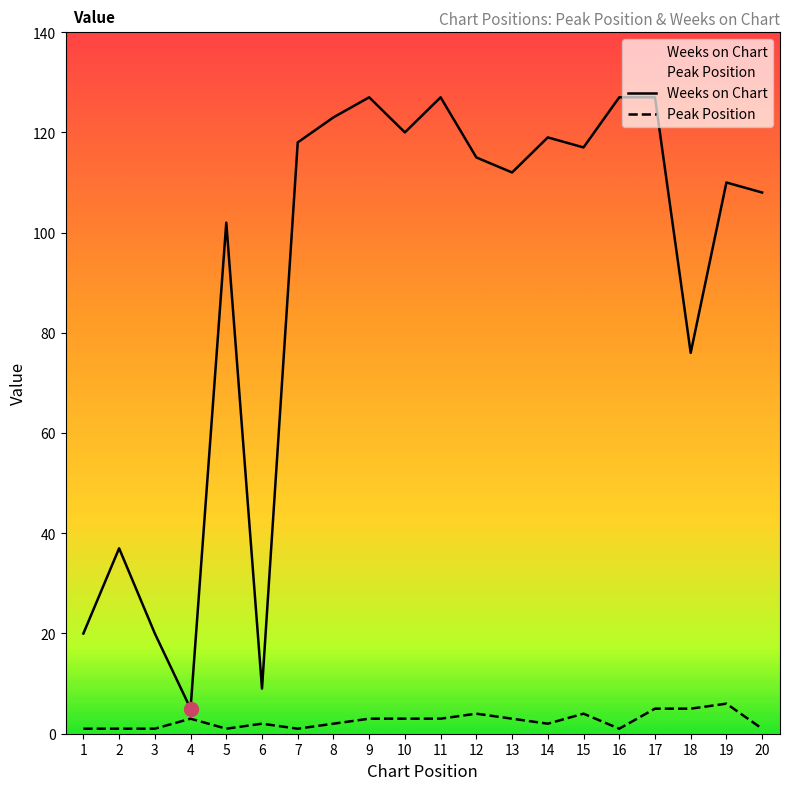

Reading right to left, list all the values displayed in this chart.

Weeks on Chart: 108	110	76	127	127	117	119	112	115	127	120	127	123	118	9	102	5	20	37	20
Peak Position: 1	6	5	5	1	4	2	3	4	3	3	3	2	1	2	1	3	1	1	1